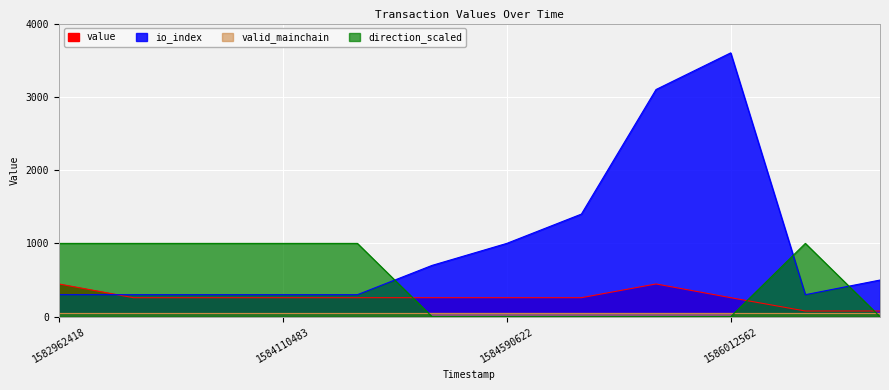

Where is the first local maximum for value?

1584110483